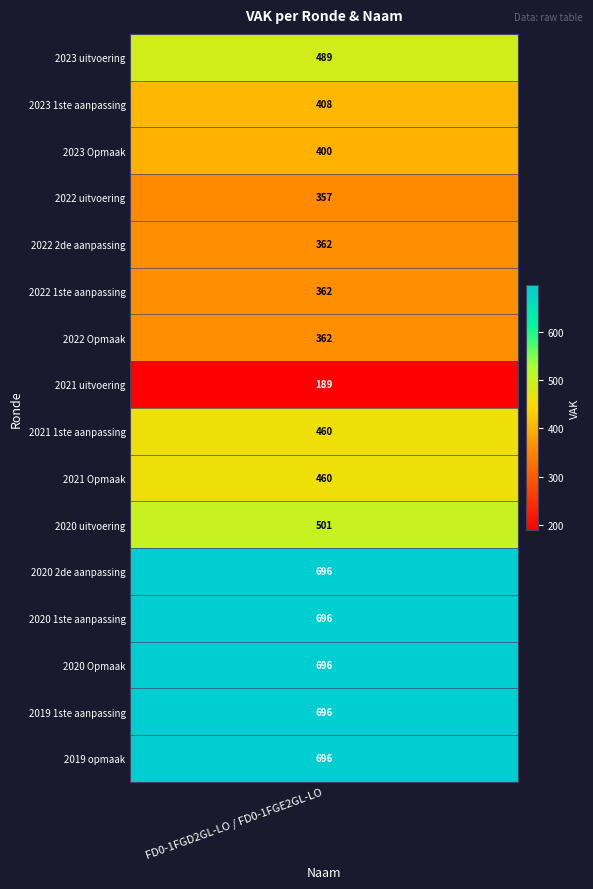

Is it true that the value at 2020 1ste aanpassing is 1237?

False